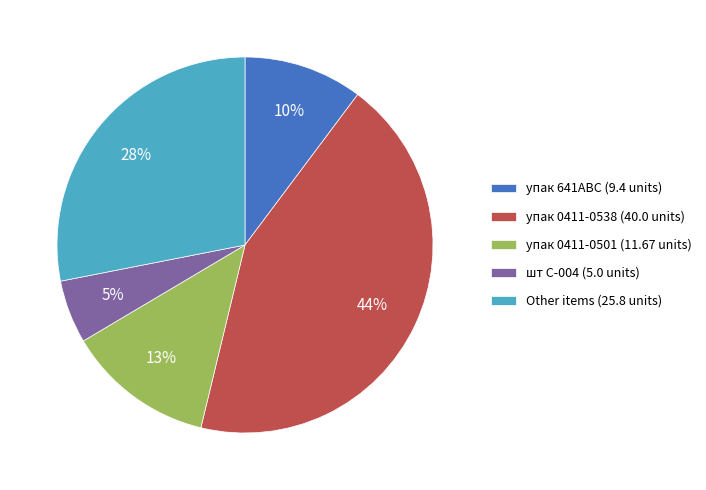

Which has a higher value, упак 0411-0501 (11.67 units) or упак 0411-0538 (40.0 units)?

упак 0411-0538 (40.0 units)